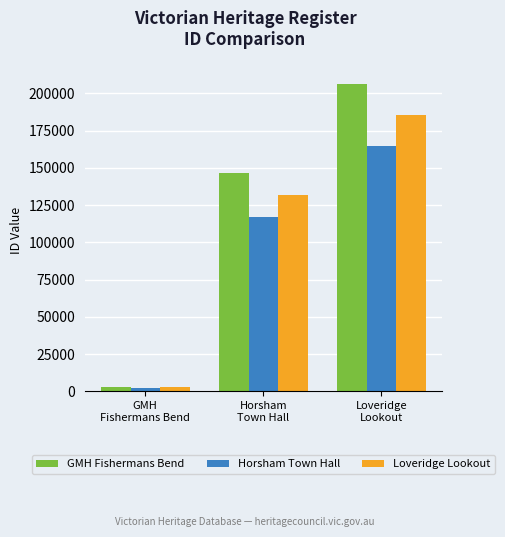

Which series has the largest total across all categories?

GMH Fishermans Bend